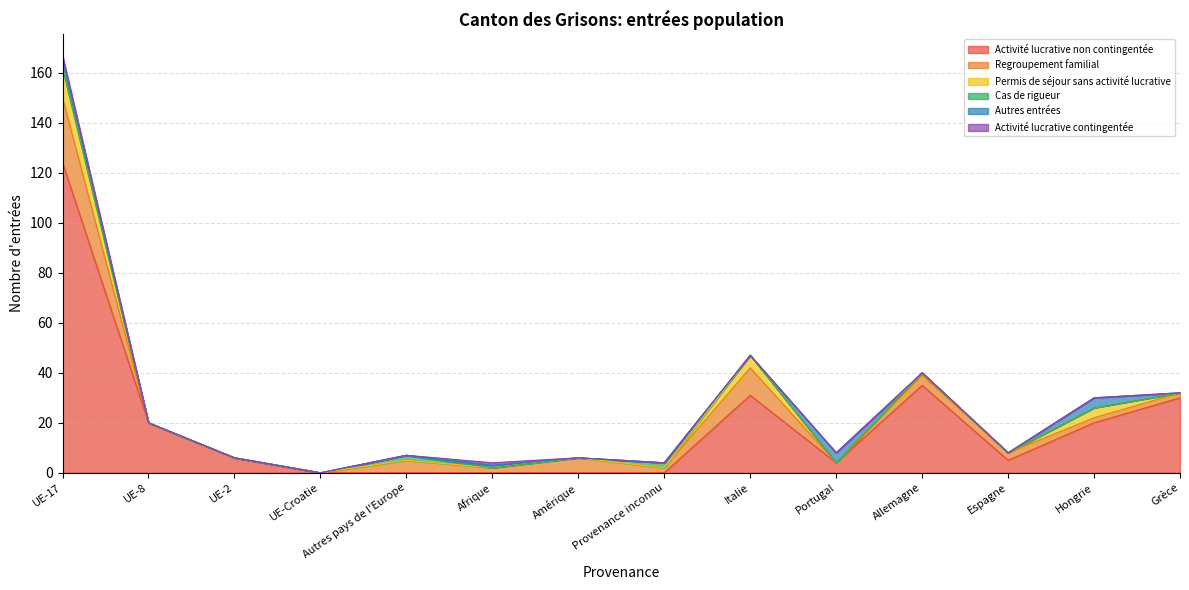

What are all the series names shown in the legend?

Activité lucrative non contingentée, Regroupement familial, Permis de séjour sans activité lucrative, Cas de rigueur, Autres entrées, Activité lucrative contingentée